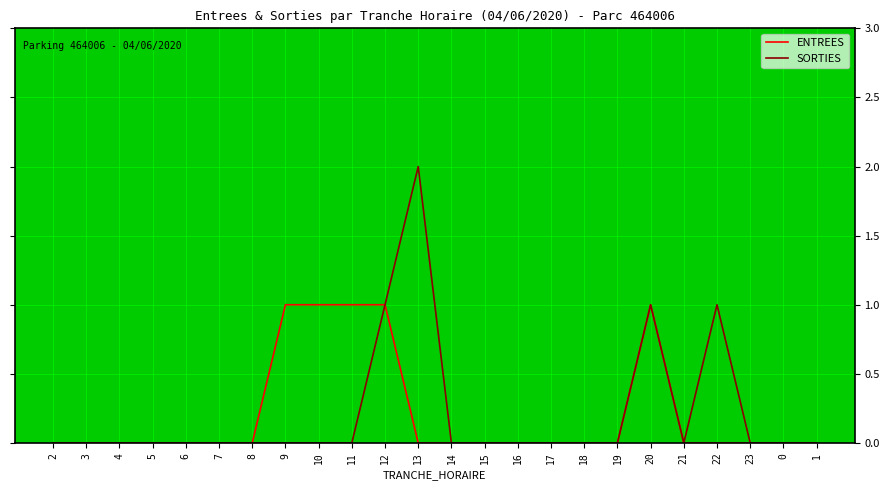

Is it true that SORTIES equals -1 at 10?

False